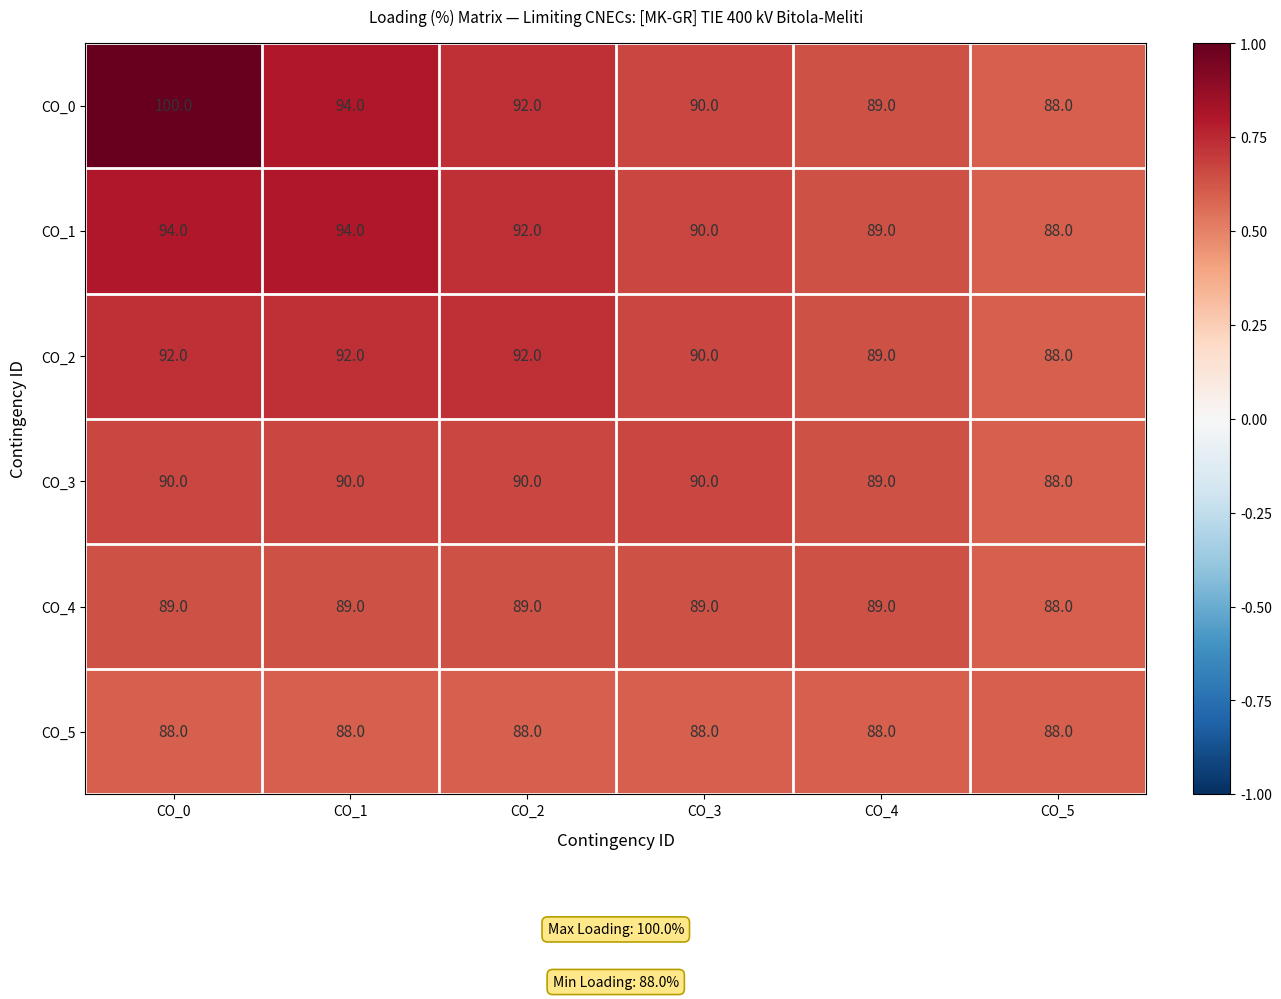

What is the maximum value shown in the chart?

100